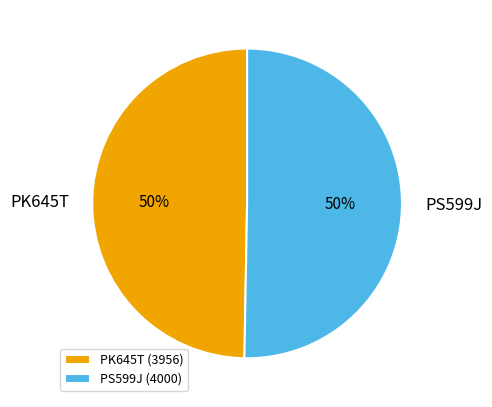

The PS599J slice represents 50% of the pie. True or false?

True